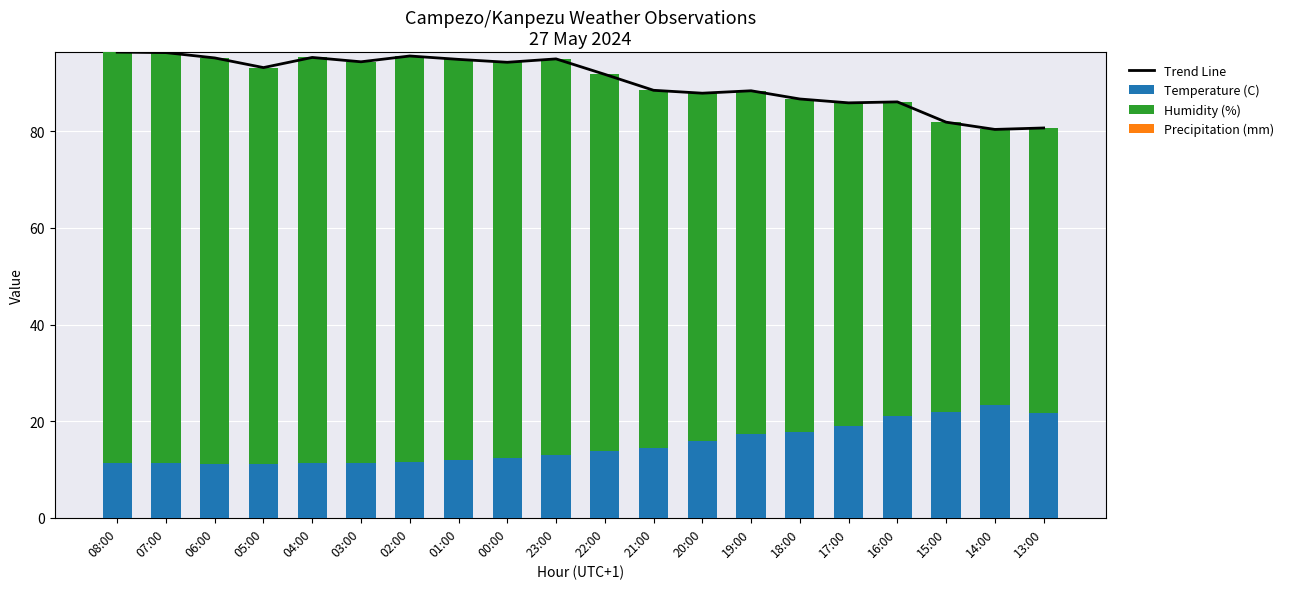

List the labels in order of Humidity (%) value, smallest first.

14:00, 13:00, 15:00, 16:00, 17:00, 18:00, 19:00, 20:00, 21:00, 22:00, 05:00, 00:00, 23:00, 03:00, 01:00, 06:00, 04:00, 02:00, 08:00, 07:00